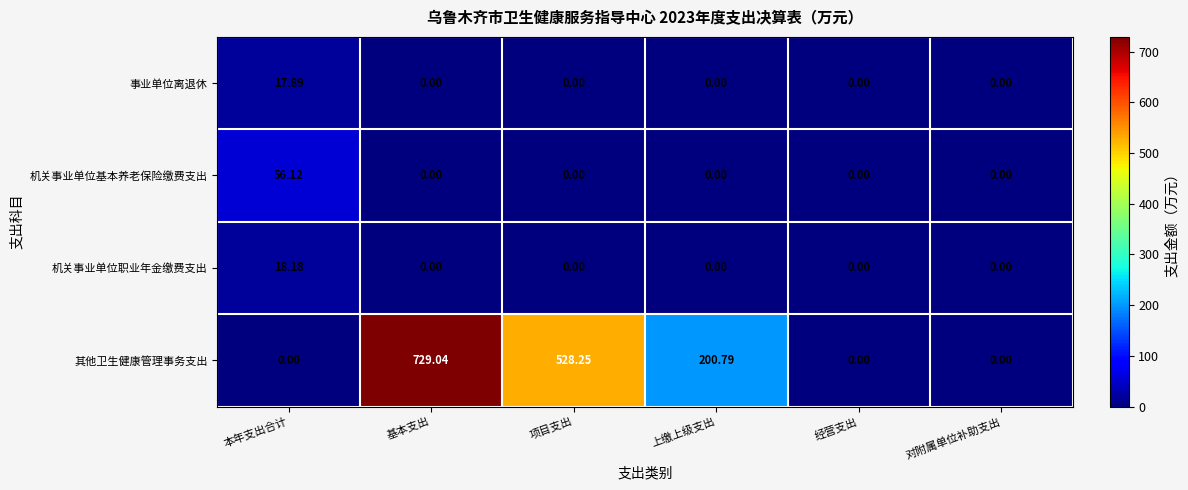

Between 项目支出 and 上缴上级支出, which series saw the biggest shift?

其他卫生健康管理事务支出